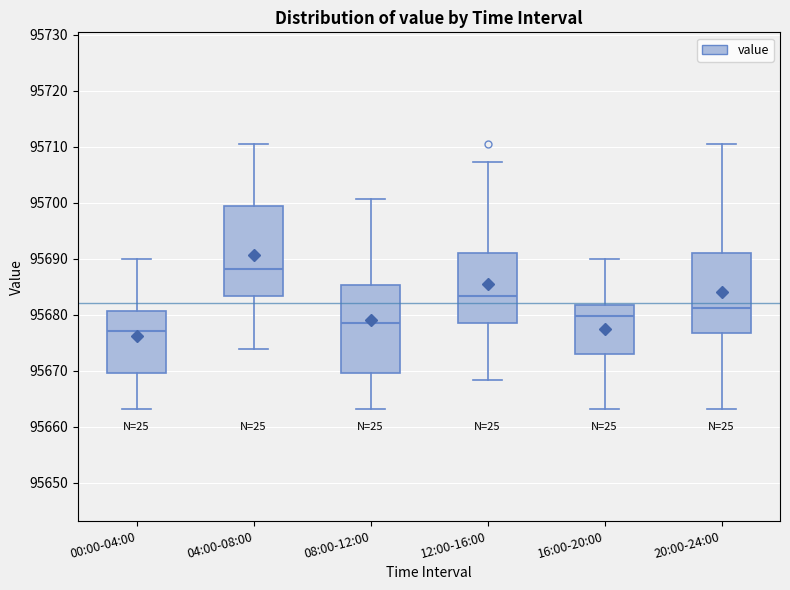

Reading left to right, read every box against the y-axis: the position of its median line, the range the box covers, and the ends of its whiskers. The values are not printed on the chart, so give them approximately, as read against the axis.

00:00-04:00: median 95677, box 95670 to 95681, whiskers 95663 to 95690
04:00-08:00: median 95688, box 95683 to 95699, whiskers 95674 to 95710
08:00-12:00: median 95679, box 95670 to 95685, whiskers 95663 to 95701
12:00-16:00: median 95683, box 95679 to 95691, whiskers 95668 to 95707
16:00-20:00: median 95680, box 95673 to 95682, whiskers 95663 to 95690
20:00-24:00: median 95681, box 95677 to 95691, whiskers 95663 to 95710